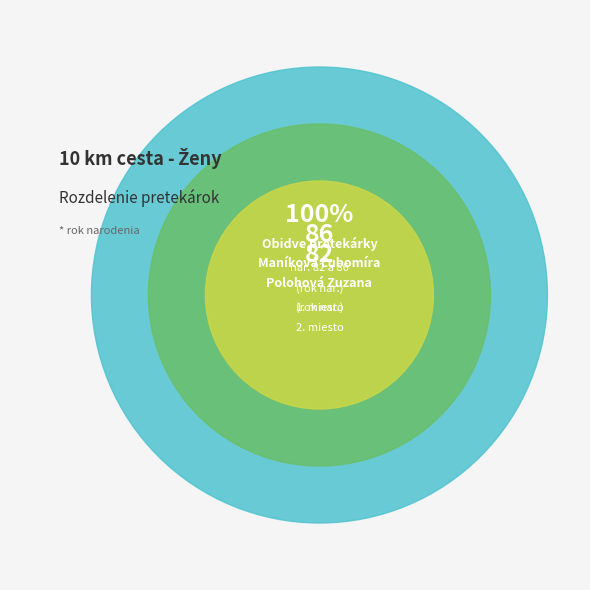

The Polohová Zuzana slice represents 61% of the pie. True or false?

False